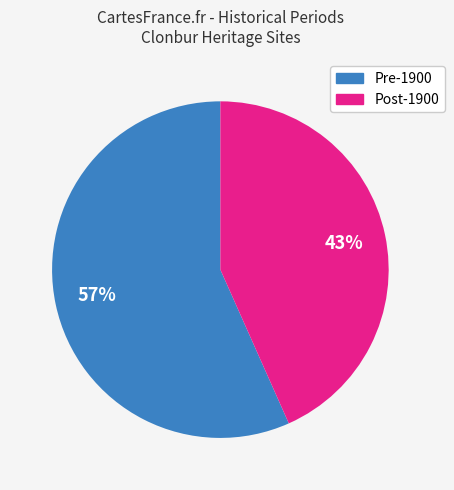

Is there a majority slice in this chart?

Yes